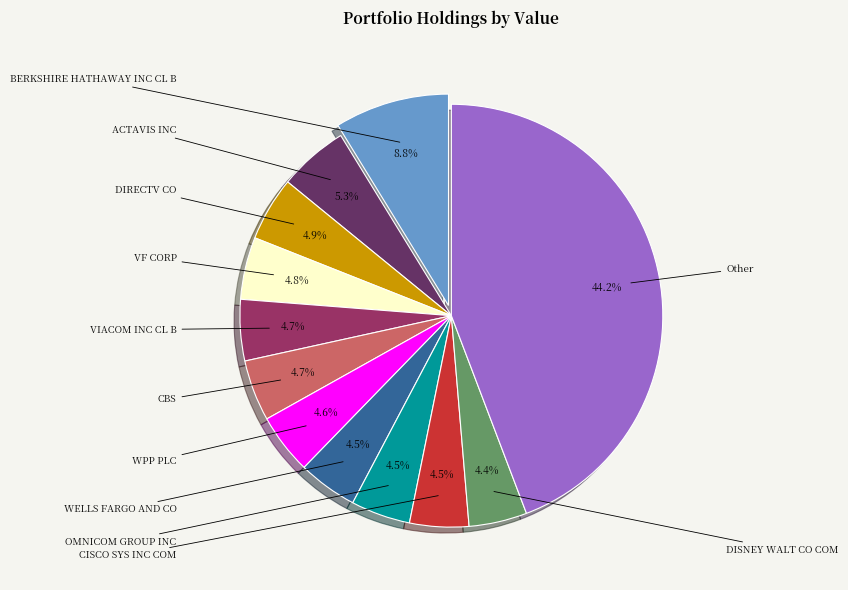

How many slices are in this pie chart?

12